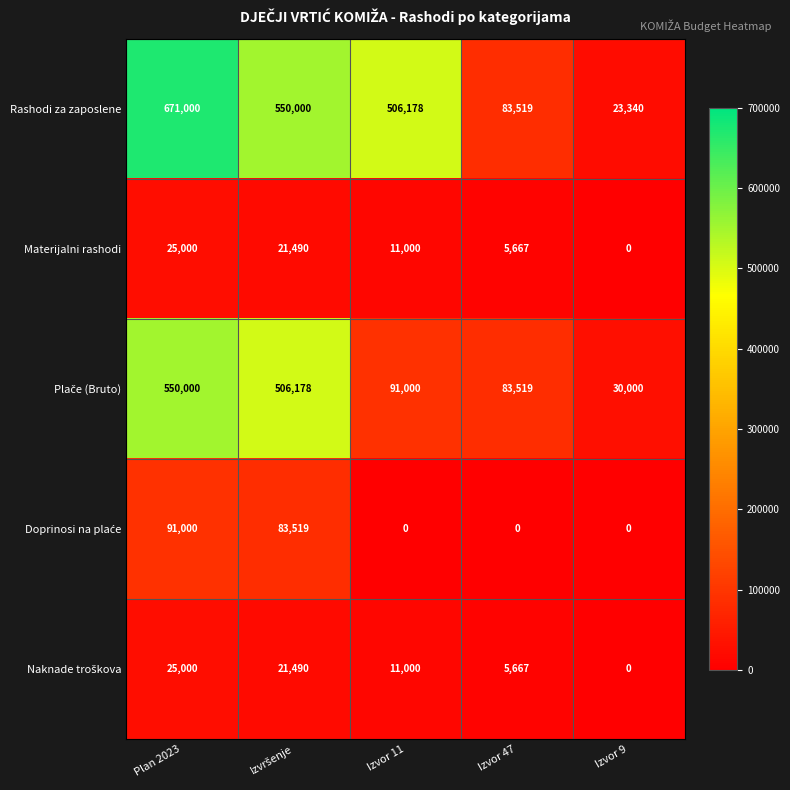

At which label does Rashodi za zaposlene first exceed 506178?

Plan 2023